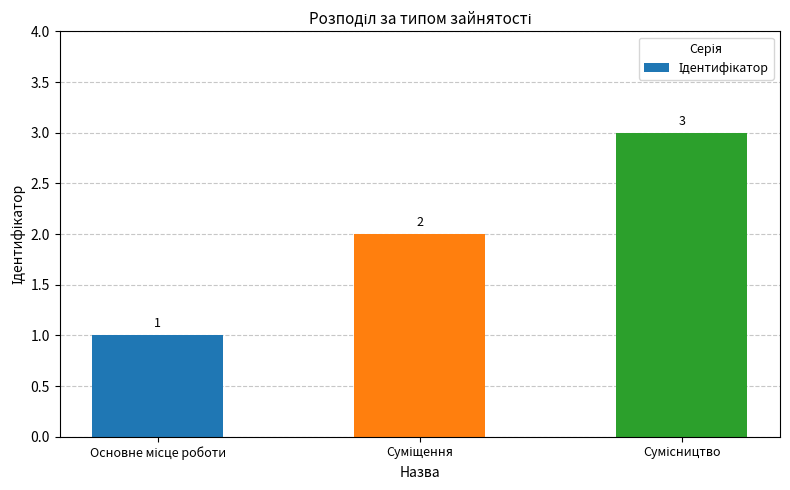

What is the maximum value shown in the chart?

3